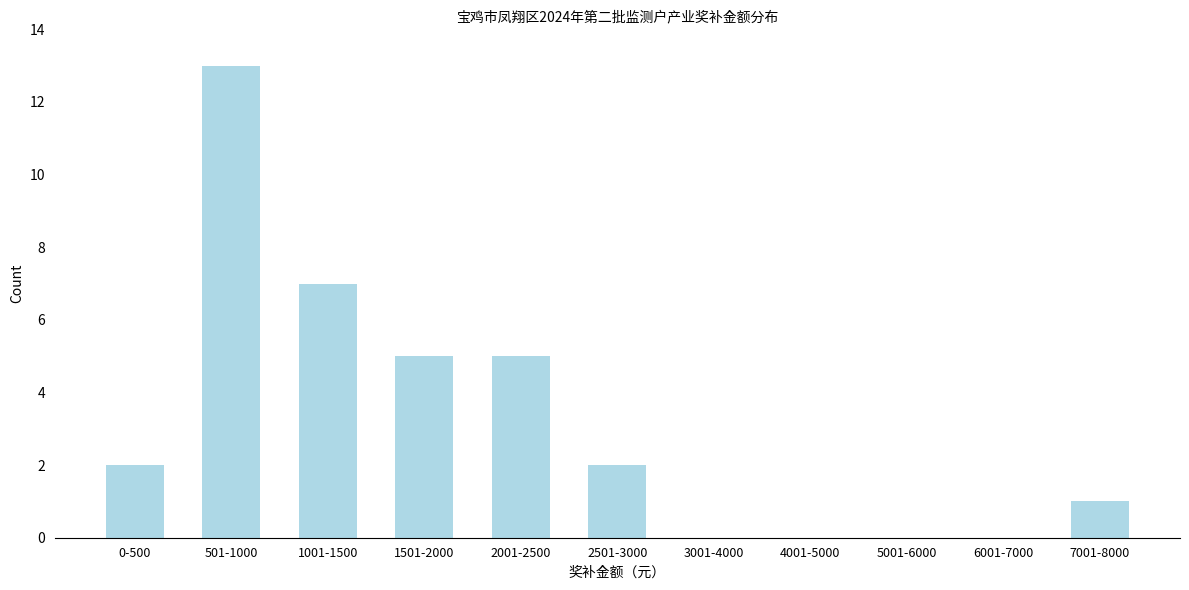

Reading left to right, what are all the values shown in this chart?

0-500=2	501-1000=13	1001-1500=7	1501-2000=5	2001-2500=5	2501-3000=2	3001-4000=0	4001-5000=0	5001-6000=0	6001-7000=0	7001-8000=1